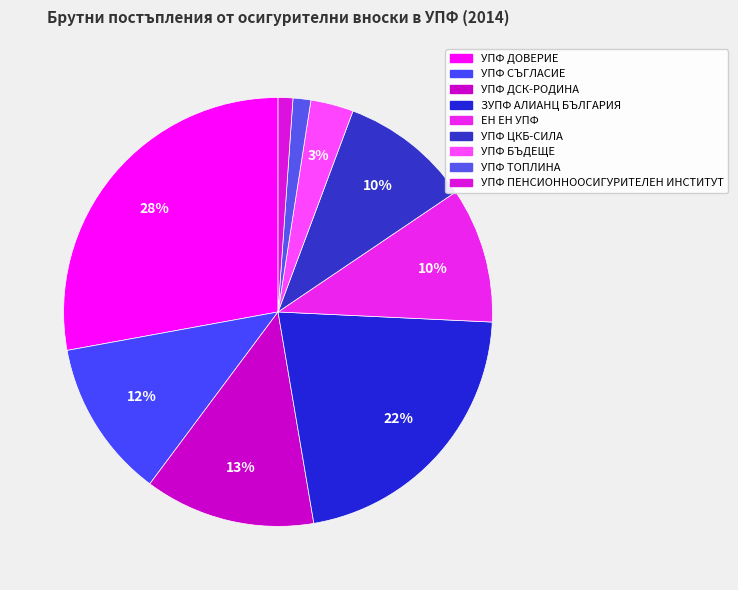

Is УПФ ДСК-РОДИНА the majority of the pie?

No